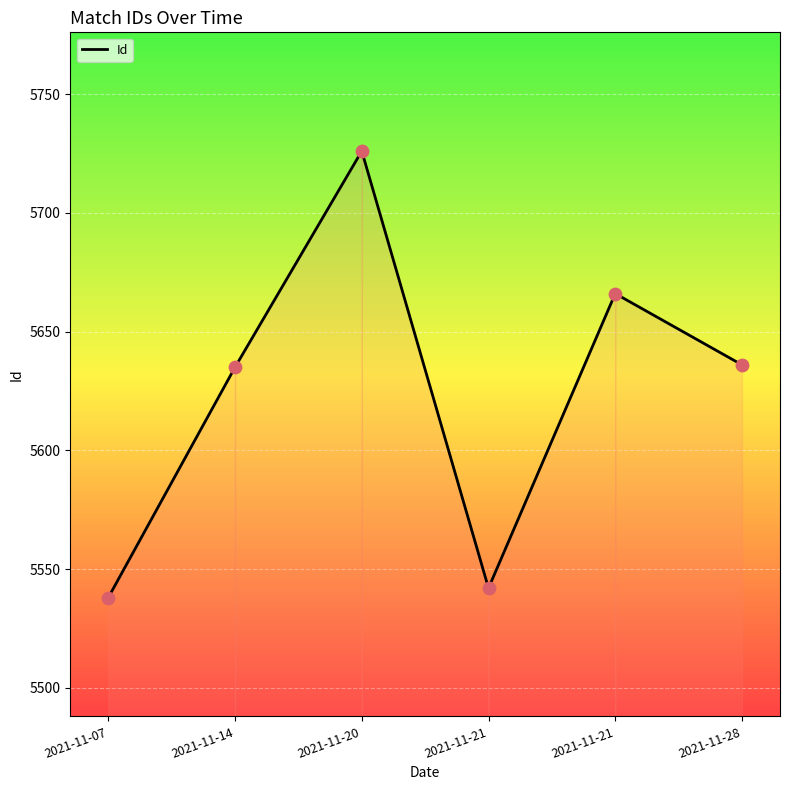

What is the ratio of the value at 2021-11-14 to the value at 2021-11-21?

1.0